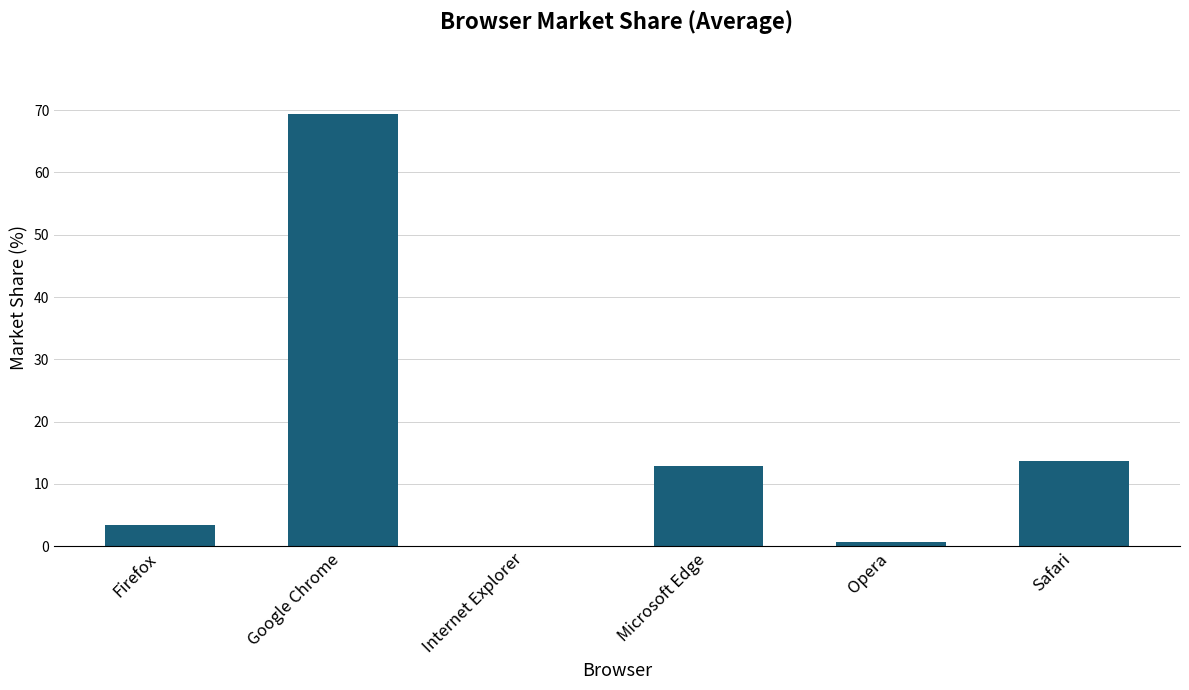

How many data points does each series have?

6